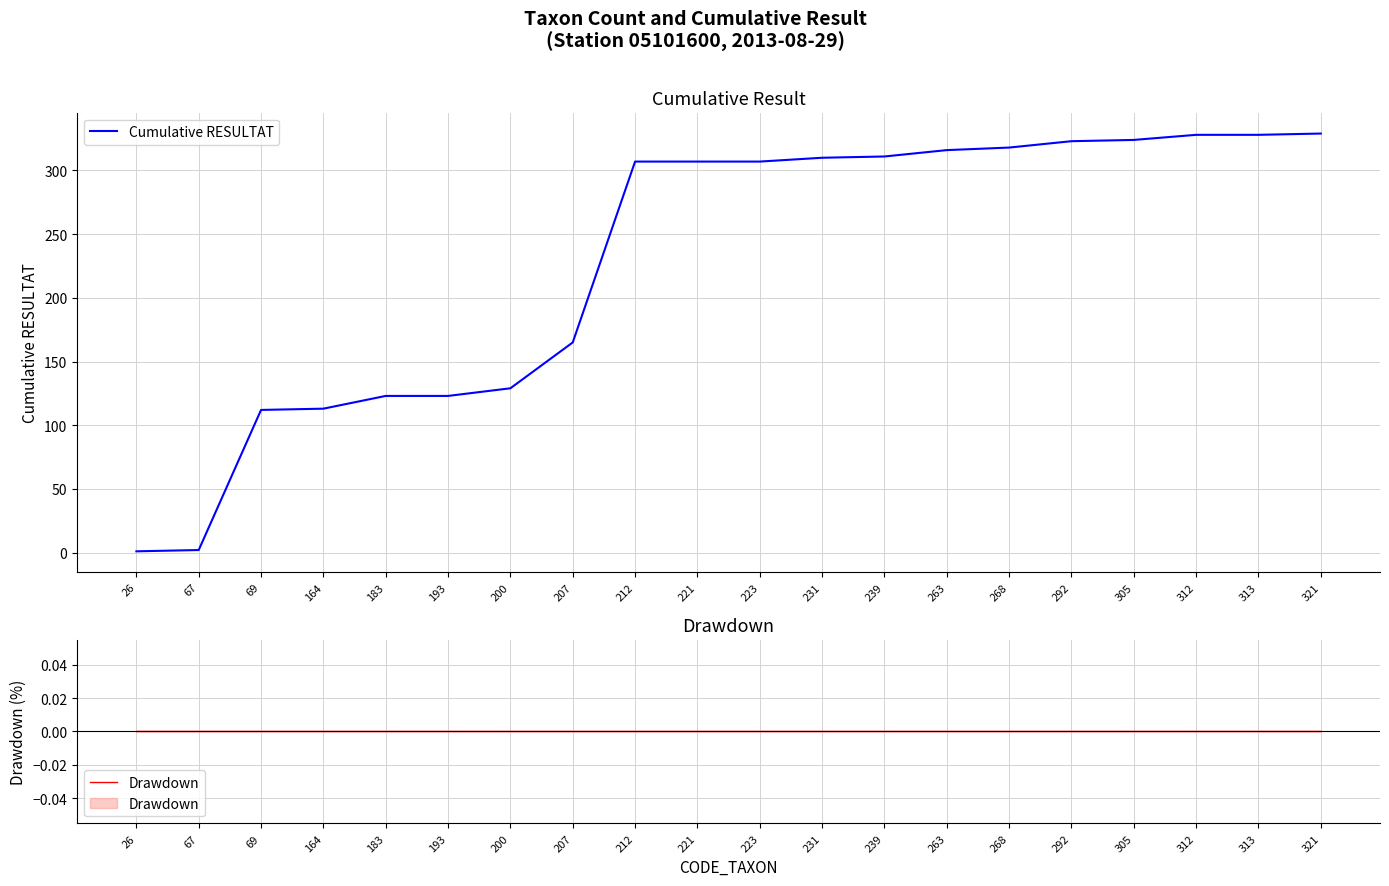

Between 223 and 263, which series saw the biggest shift?

Cumulative RESULTAT